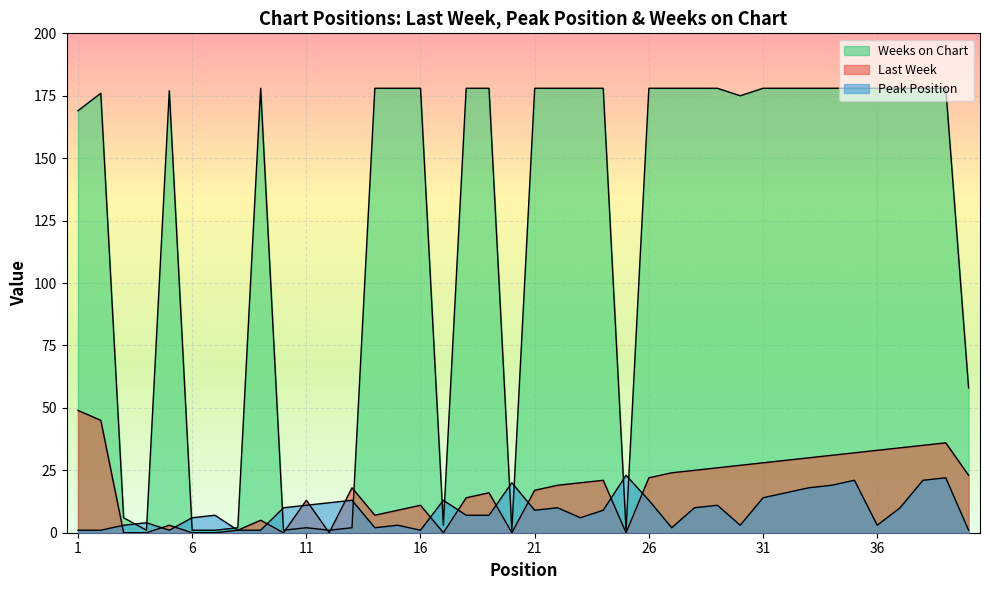

What is the value of the Weeks on Chart point at the 25th from the left?

1